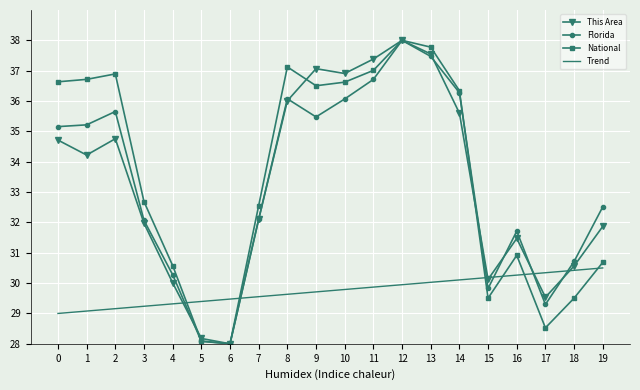

At which label is This Area closest to 33?

7